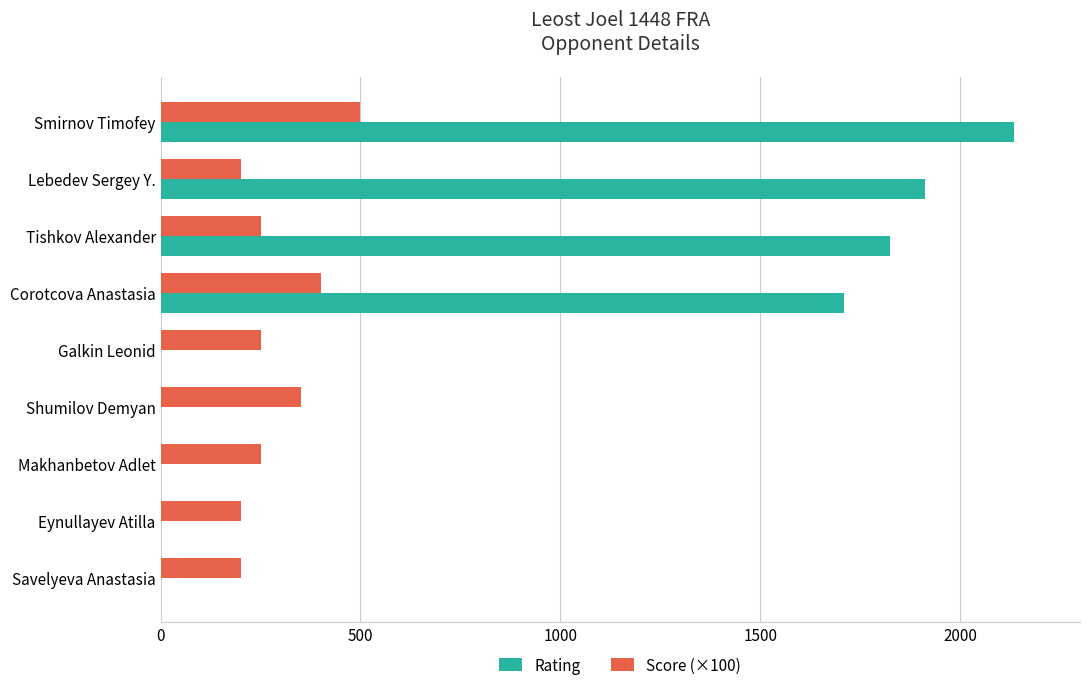

Count the number of data series in this chart.

2